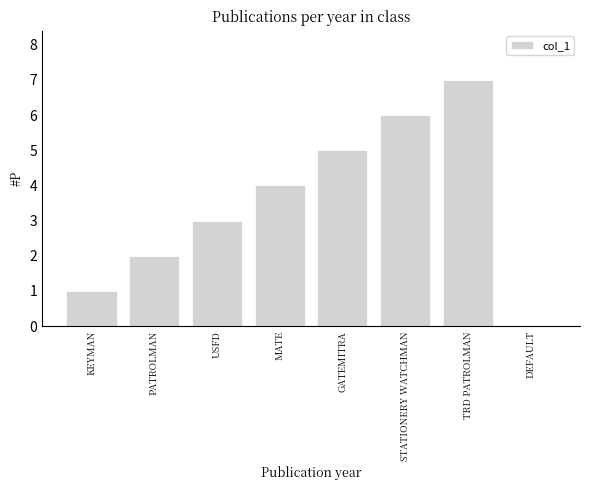

Read the value at USFD.

3